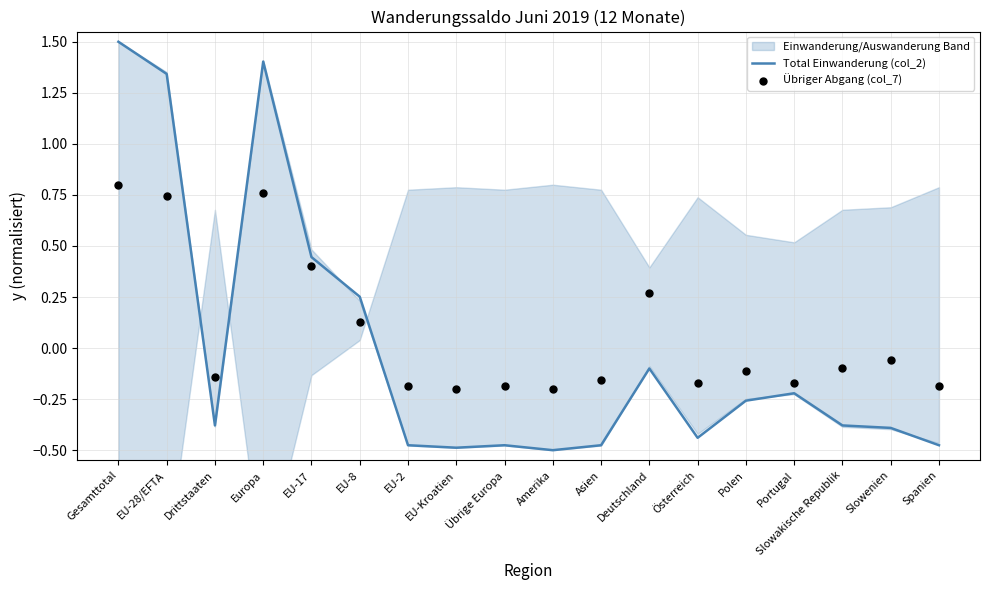

Which series has the largest total across all categories?

Übriger Abgang (col_7)